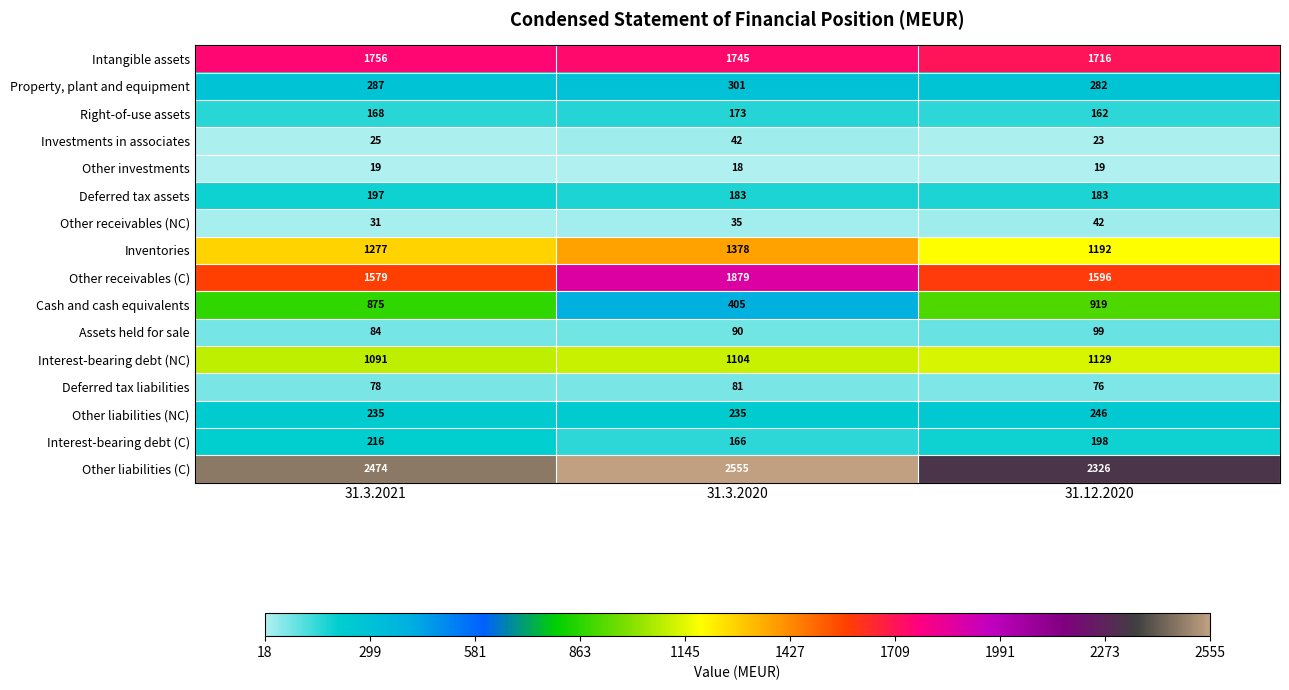

How many series are shown in this chart?

16